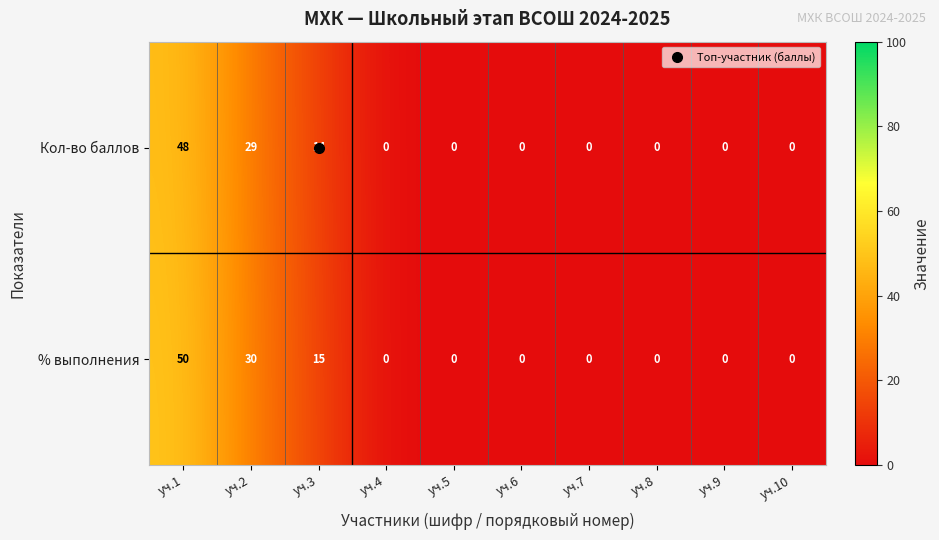

What is the difference between the highest and lowest values at уч.2?

1